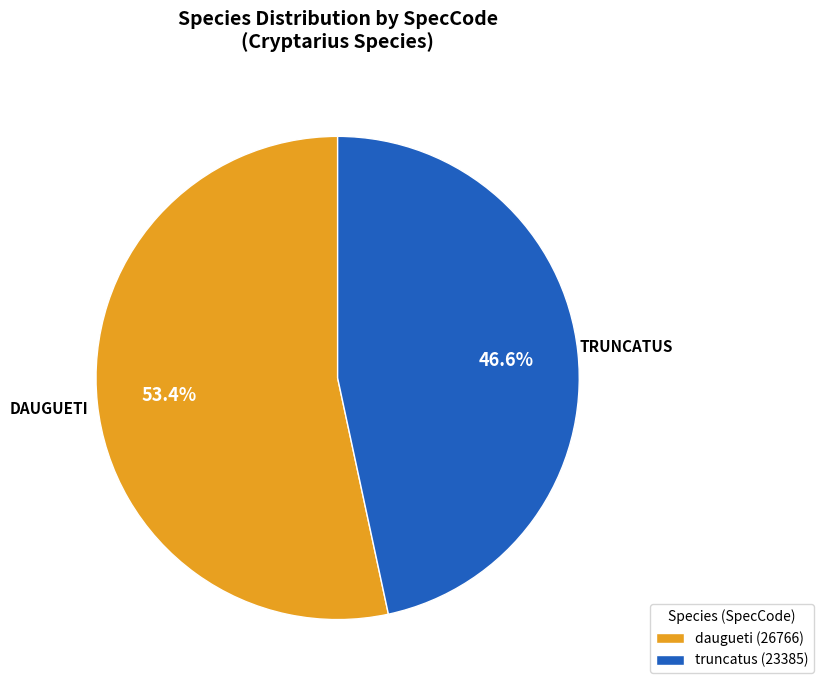

How much of the chart is everything except truncatus?

53.4%